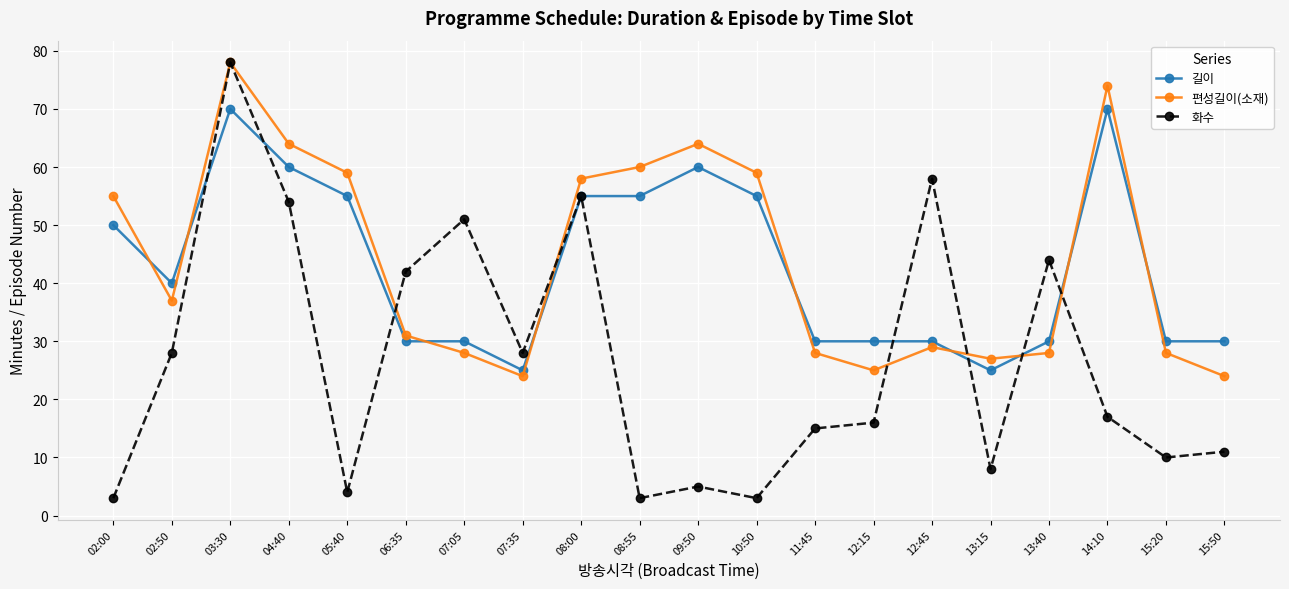

What position from the right is 15:20?

2